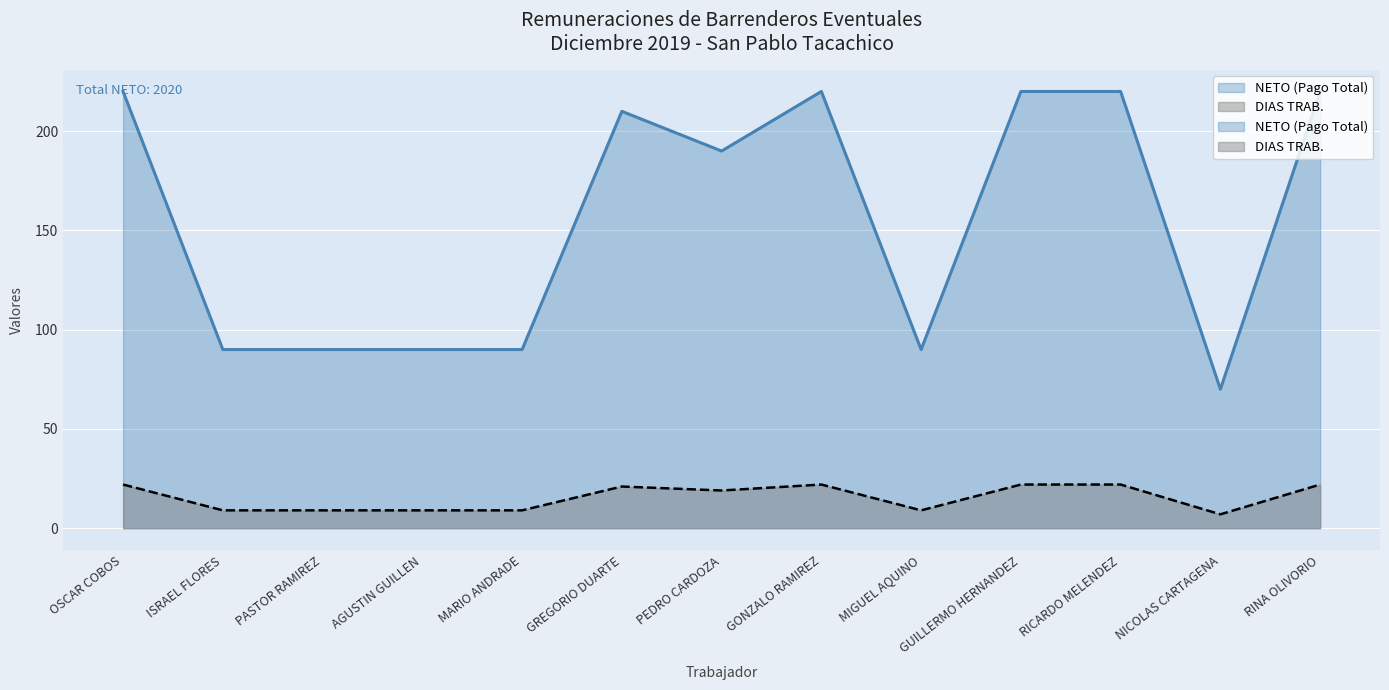

What is the sum of the NETO (Pago Total) values at PEDRO CARDOZA and AGUSTIN GUILLEN?

280